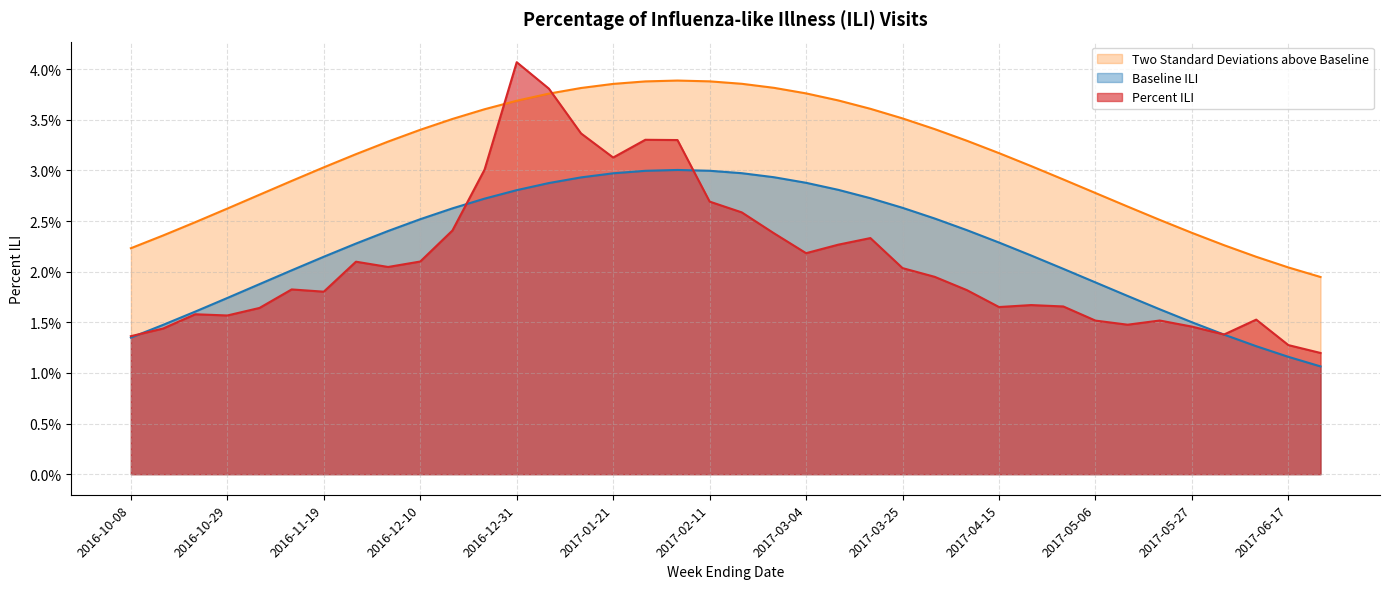

Where do Percent ILI and Two Standard Deviations above Baseline first cross each other?

2016-10-08 and 2016-10-15